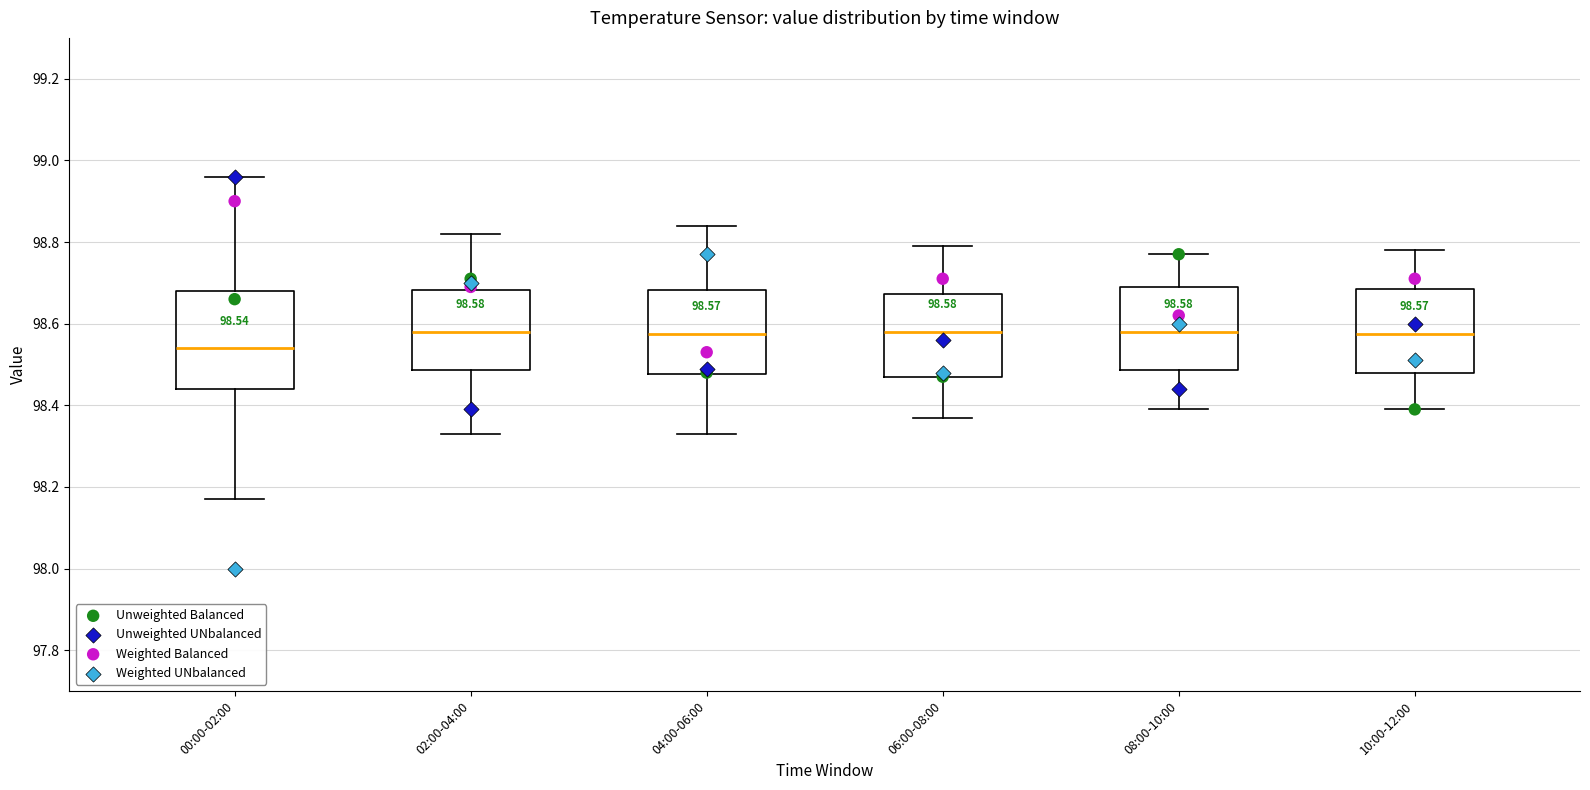

Which box has the lowest median line?

00:00-02:00